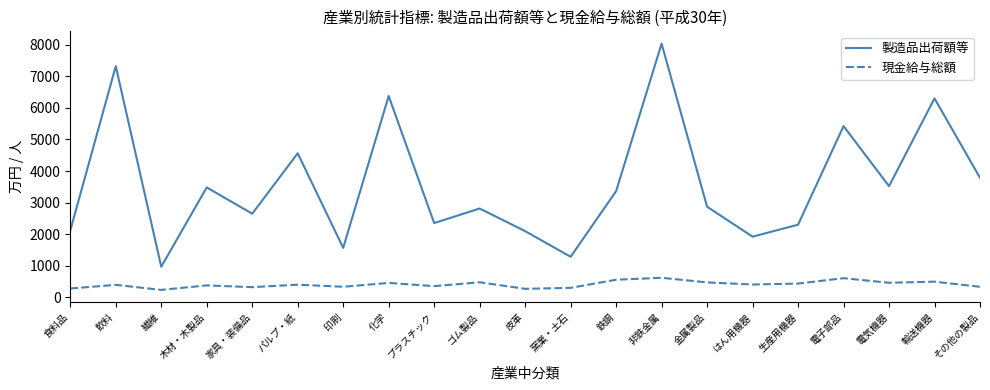

Count the number of categories in the chart.

21